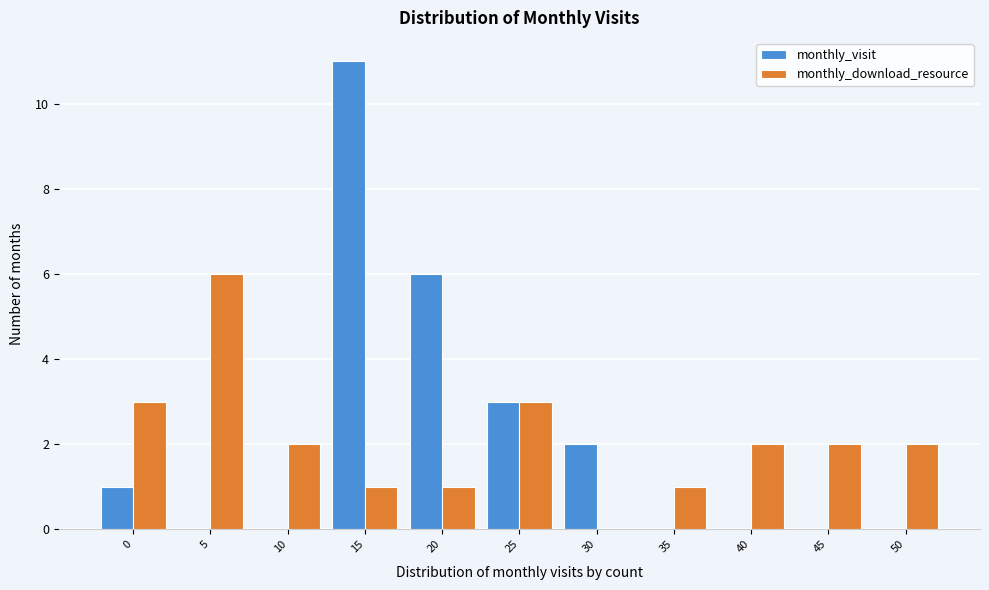

Reading left to right, extract all data points from this chart.

monthly_visit: 0=1	5=0	10=0	15=11	20=6	25=3	30=2	35=0	40=0	45=0	50=0
monthly_download_resource: 0=3	5=6	10=2	15=1	20=1	25=3	30=0	35=1	40=2	45=2	50=2